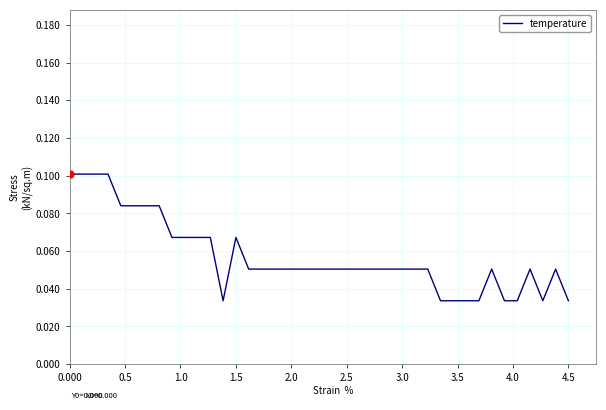

What is the sum of all values?

2.3